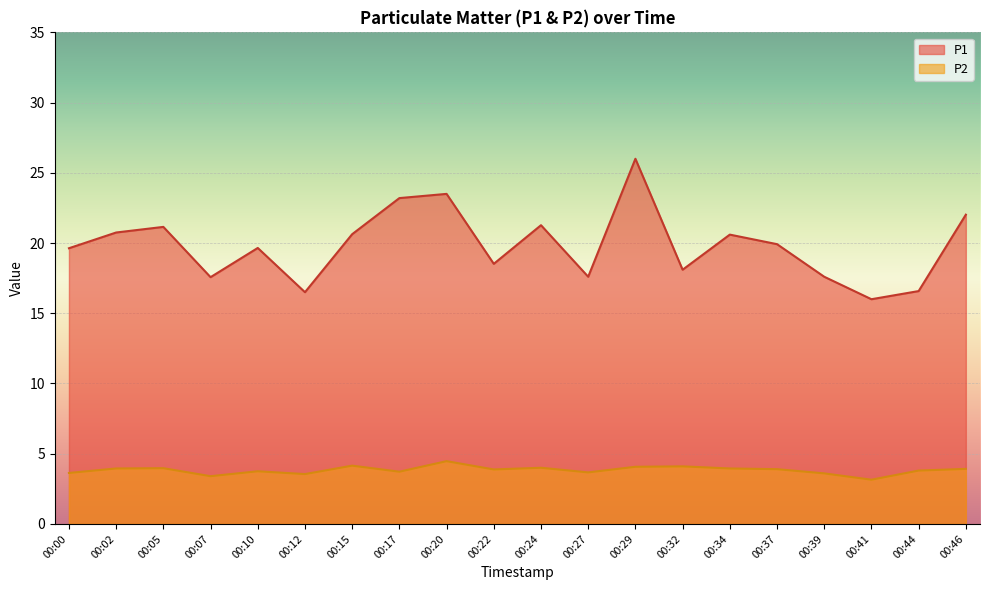

Reading left to right, transcribe all the data shown in this chart.

P1: 19.6	20.8	21.1	17.6	19.6	16.5	20.6	23.2	23.5	18.5	21.3	17.6	26.0	18.1	20.6	19.9	17.6	16.0	16.6	22.0
P2: 3.6	4.0	4.0	3.4	3.8	3.5	4.2	3.7	4.5	3.9	4.0	3.7	4.1	4.1	4.0	3.9	3.6	3.1	3.8	3.9